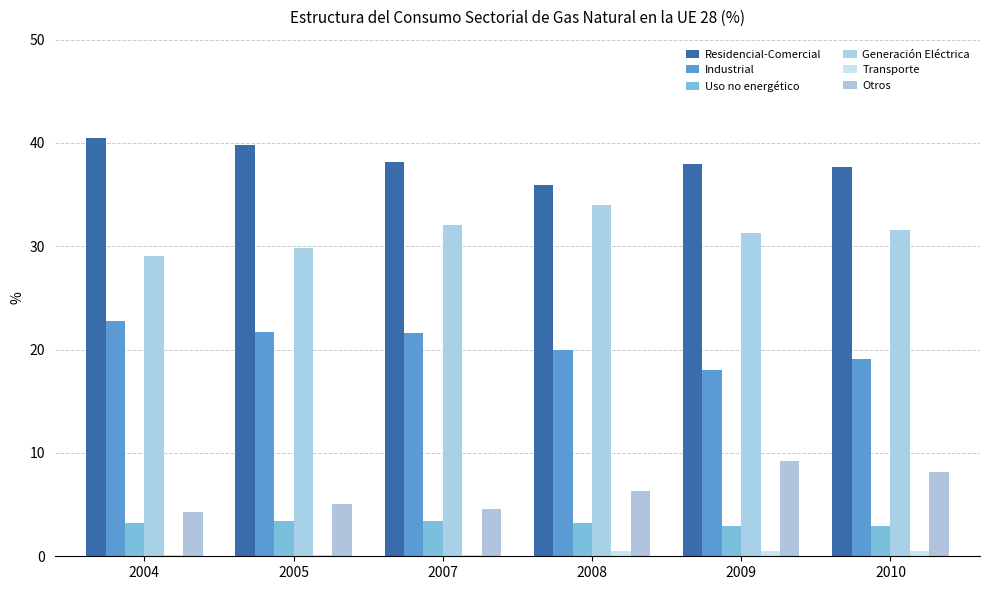

Read the Transporte value at 2009.

0.5